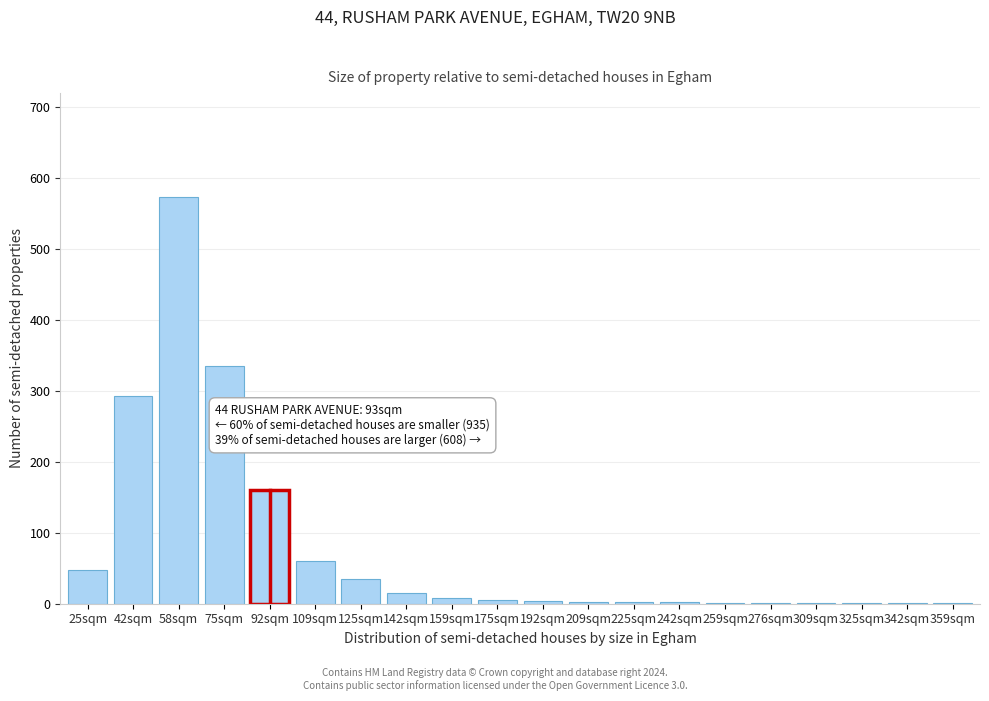

Which category has the highest value across all series?

58sqm